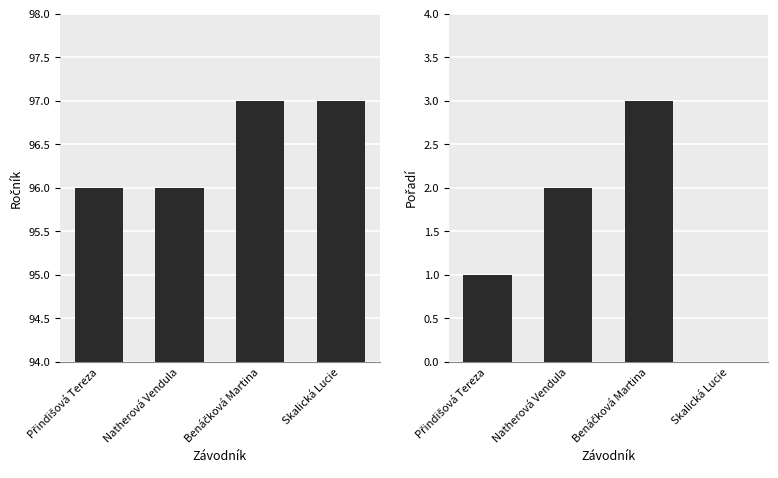

What is the label of the 3rd bar from the right?

Natherová Vendula